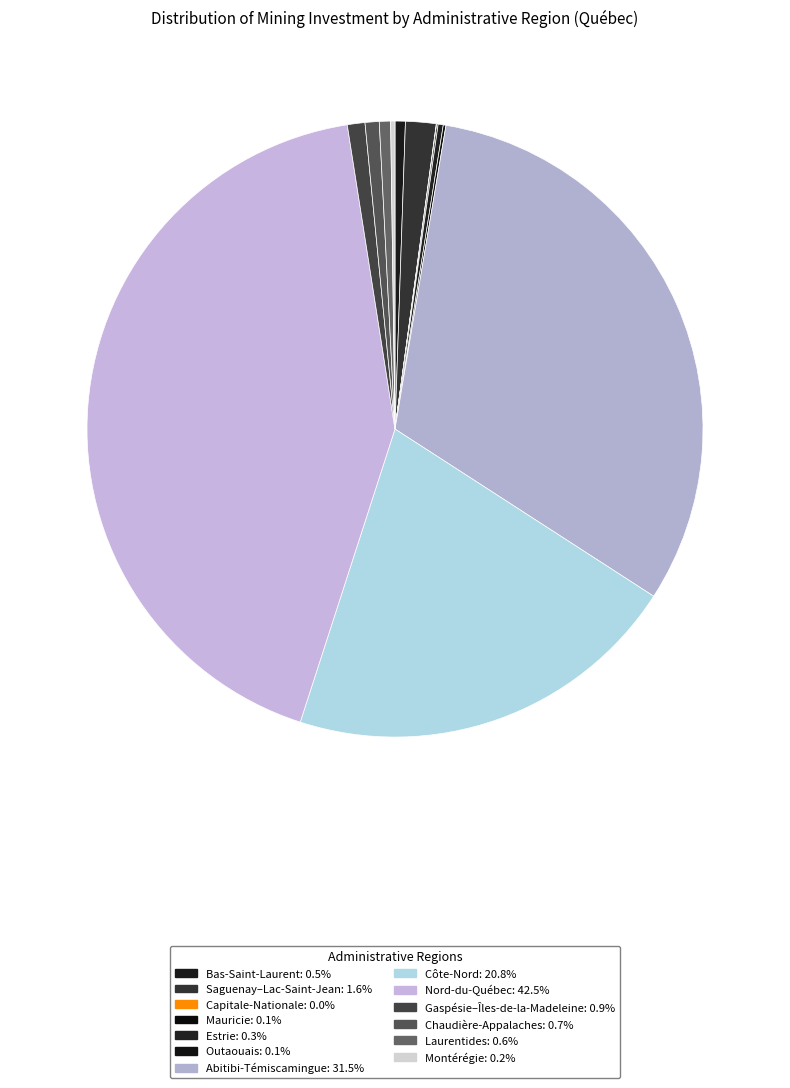

Is it true that Saguenay–Lac-Saint-Jean is 2% of the pie?

True